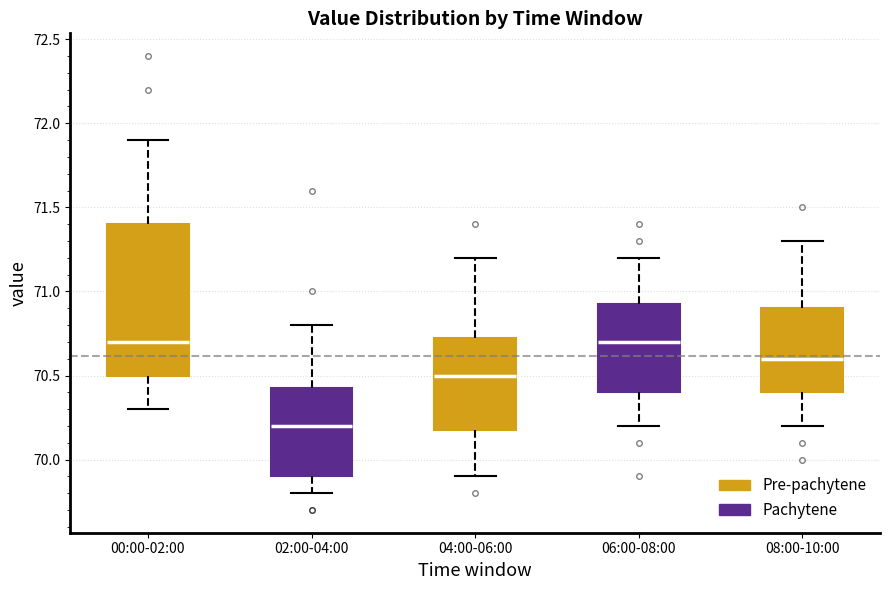

Reading left to right, transcribe this box plot: for each box, give where its median line is, the range the box spans, and where its two whiskers end, as read against the y-axis. The values are not printed on the chart, so give them approximately, as read against the axis.

00:00-02:00: median 70.70, box 70.50 to 71.40, whiskers 70.30 to 71.90
02:00-04:00: median 70.20, box 69.90 to 70.45, whiskers 69.80 to 70.80
04:00-06:00: median 70.50, box 70.20 to 70.75, whiskers 69.90 to 71.20
06:00-08:00: median 70.70, box 70.40 to 70.95, whiskers 70.20 to 71.20
08:00-10:00: median 70.60, box 70.40 to 70.90, whiskers 70.20 to 71.30